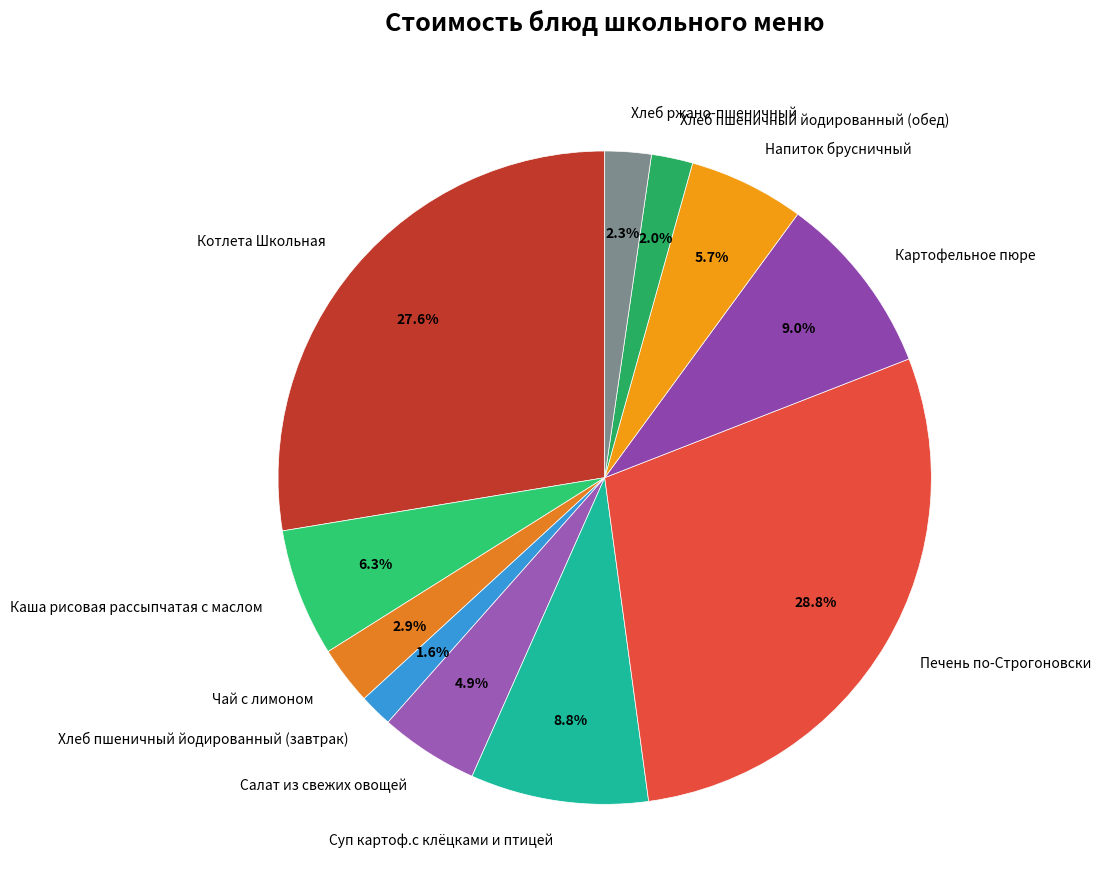

To the nearest percent, what is the combined percentage of Картофельное пюре and Котлета Школьная?

37%